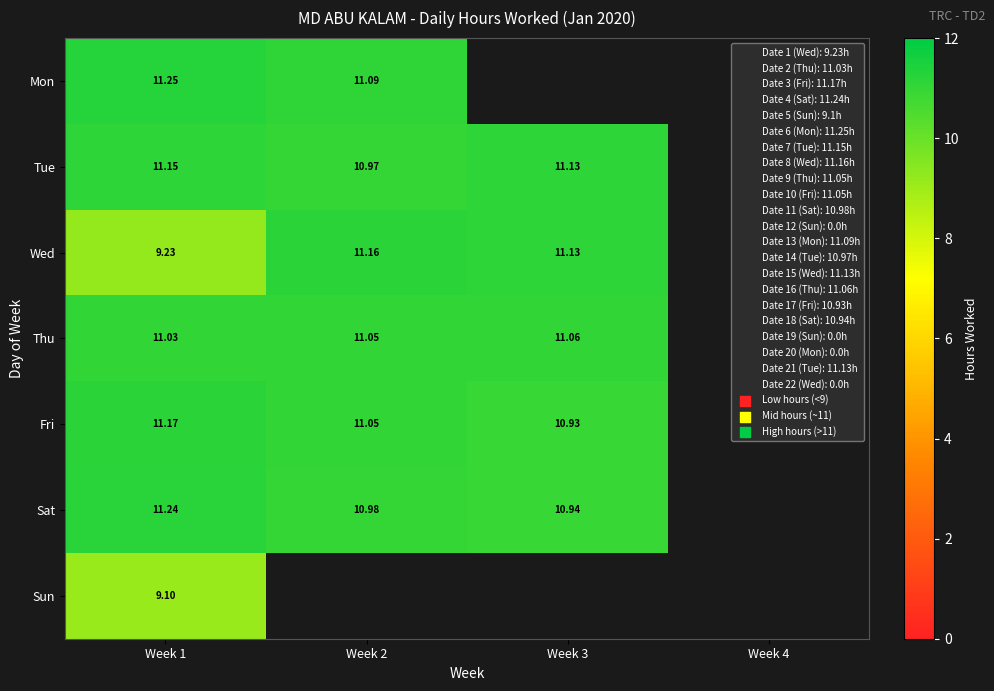

What is the approximate value of Sun at Week 1?

9.1